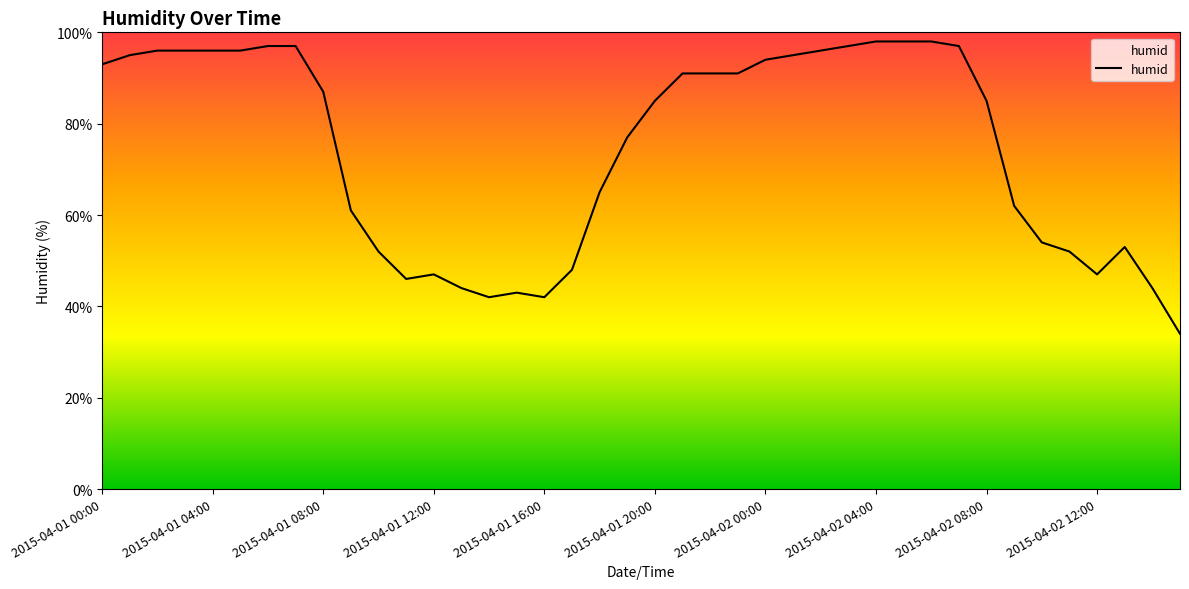

Read the value at 2015-04-02 00:00, to the nearest 10.

90